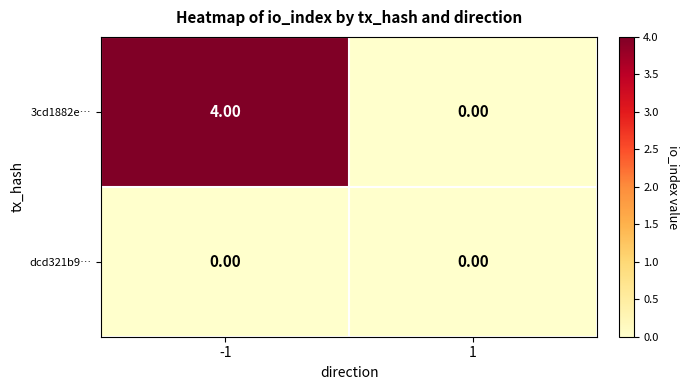

List the series in order of their peak value, lowest first.

dcd321b9…, 3cd1882e…